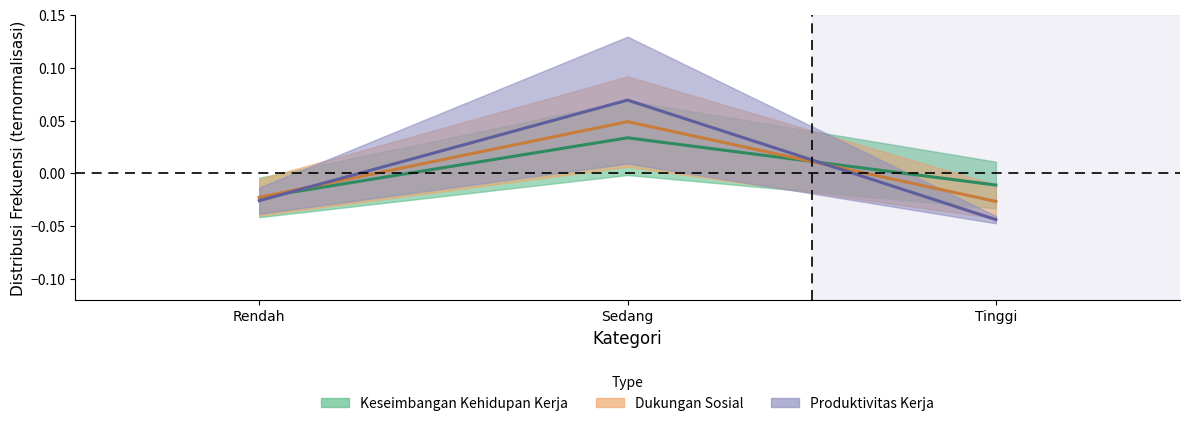

The Produktivitas Kerja series shows 0.1 at Sedang. True or false?

True